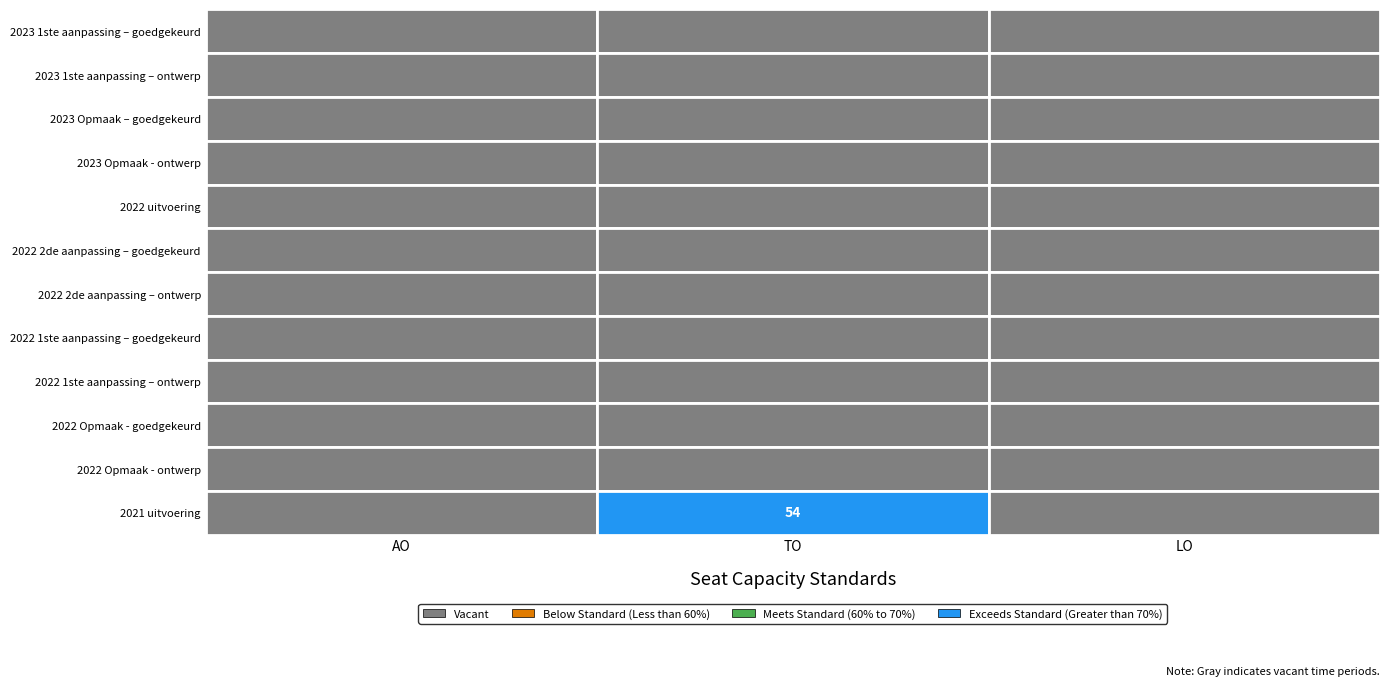

The value of 2022 Opmaak - ontwerp at 0 is 0. True or false?

True